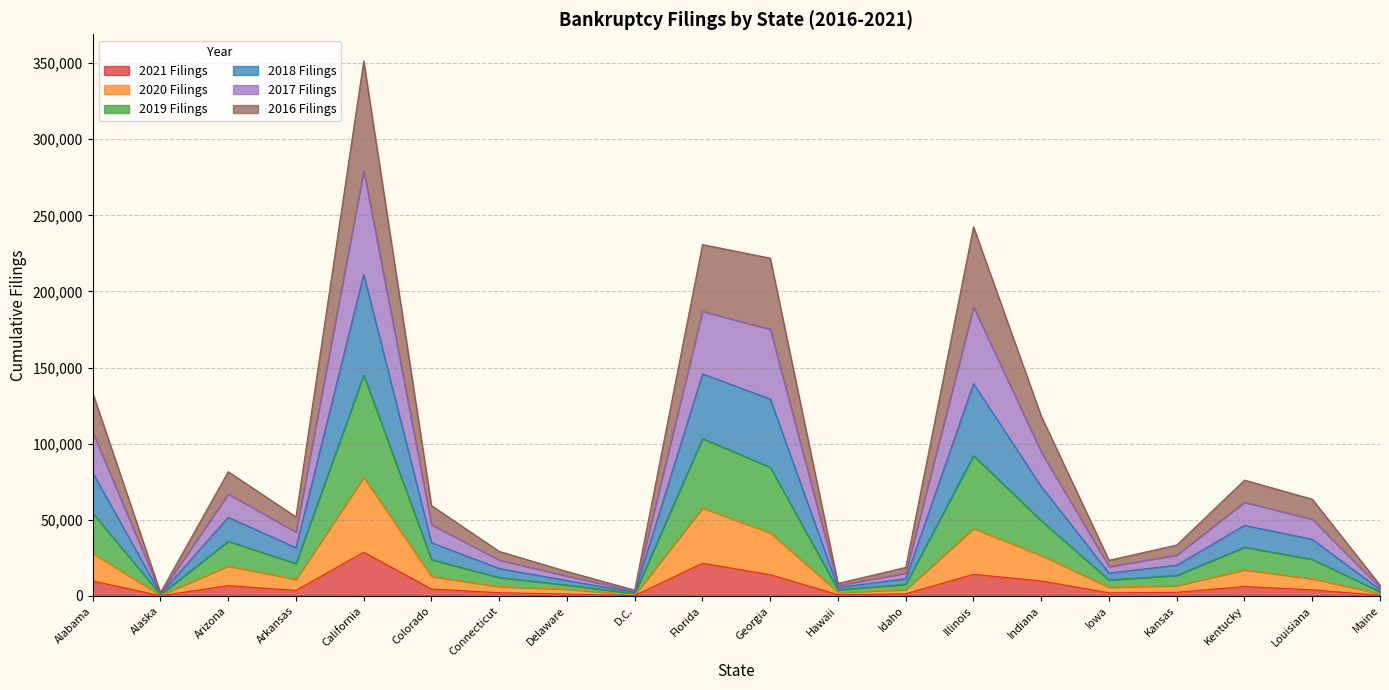

The 2020 Filings series shows 1194 at D.C.. True or false?

False